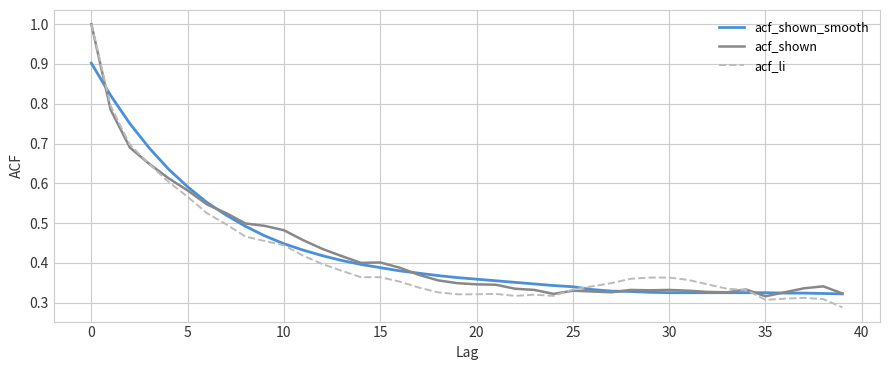

What is the maximum value shown in the chart?

1.0